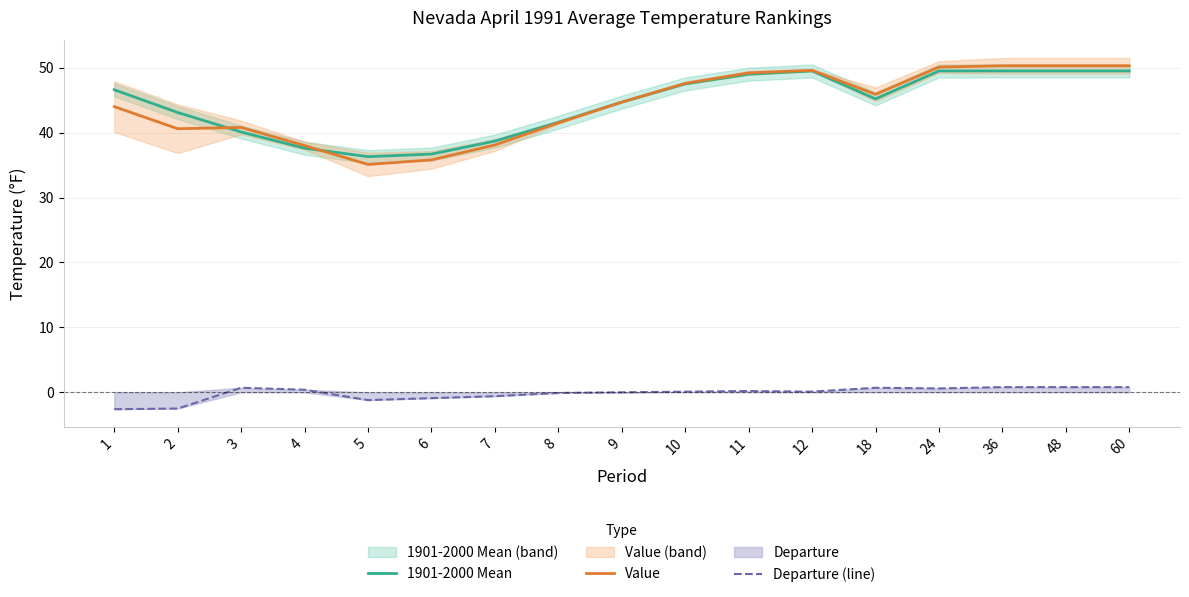

What is the value of the Value point at the 16th from the left?

50.3